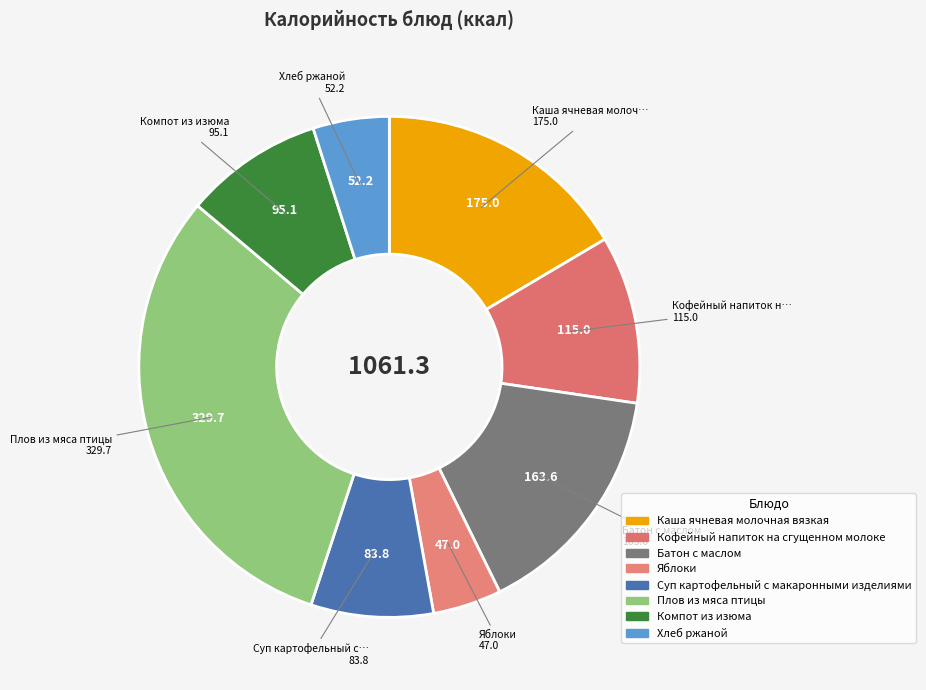

What is the change in value from Каша ячневая молочная вязкая to Компот из изюма?

-79.9